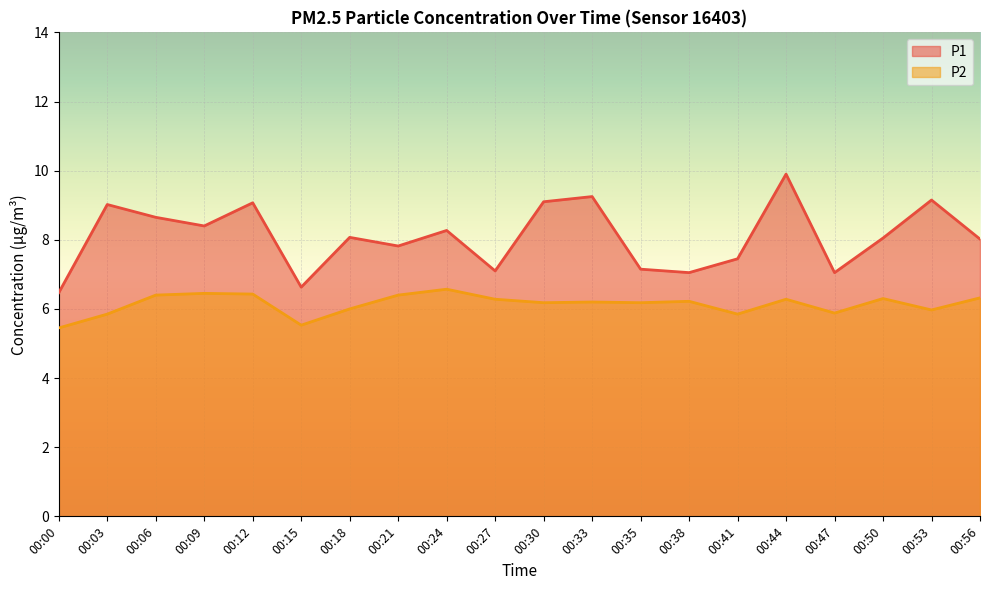

True or false: P2 has a value of 8.8 at 00:09.

False